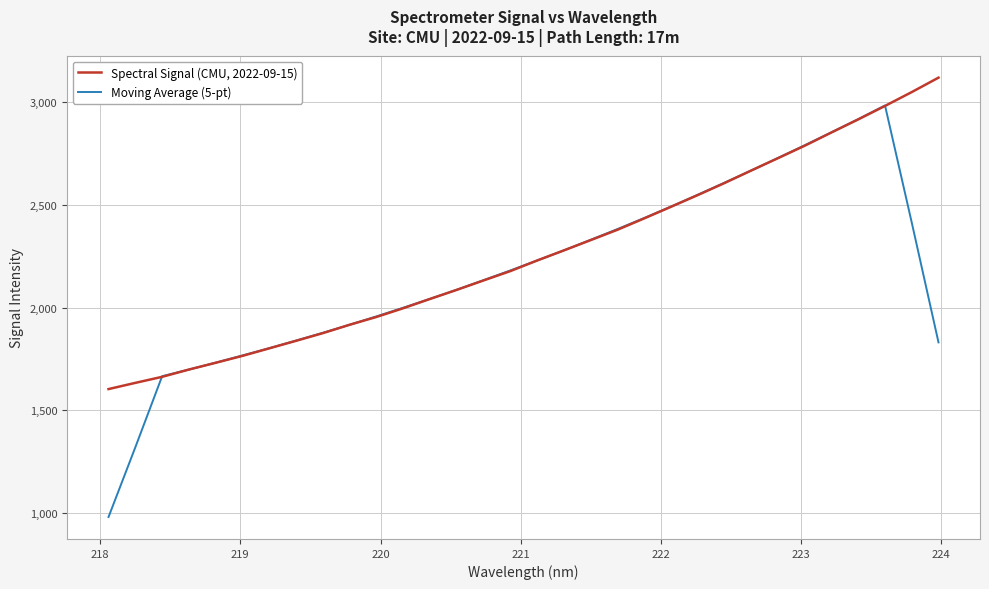

Rank the series by their maximum value, from highest to lowest.

Spectral Signal (CMU, 2022-09-15), Moving Average (5-pt)